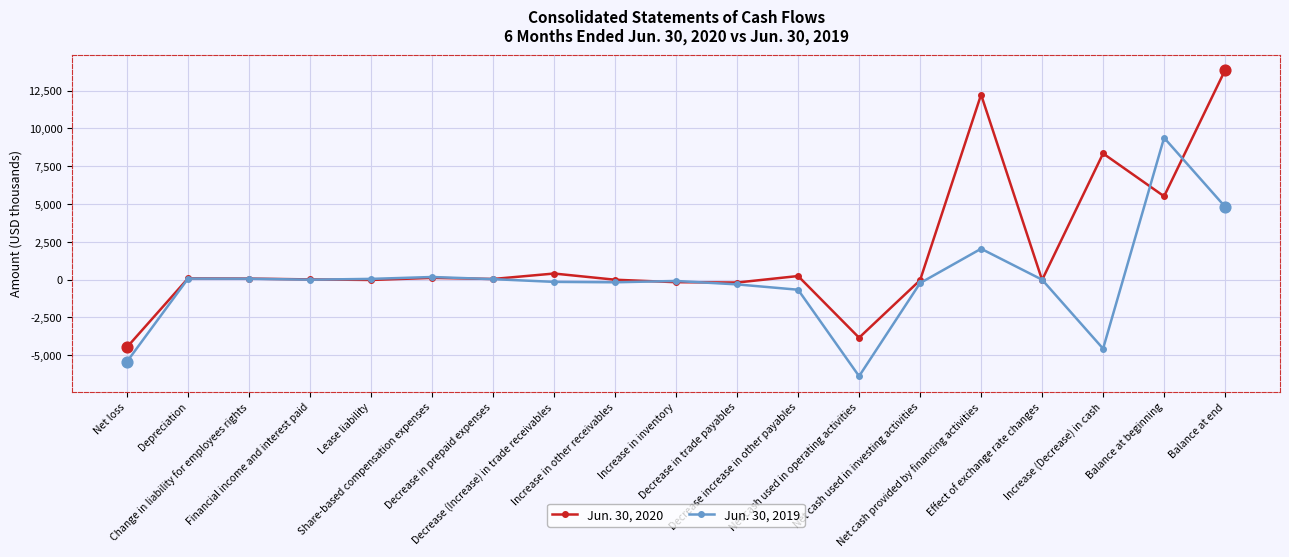

What is the total value across all series at Lease liability?

35